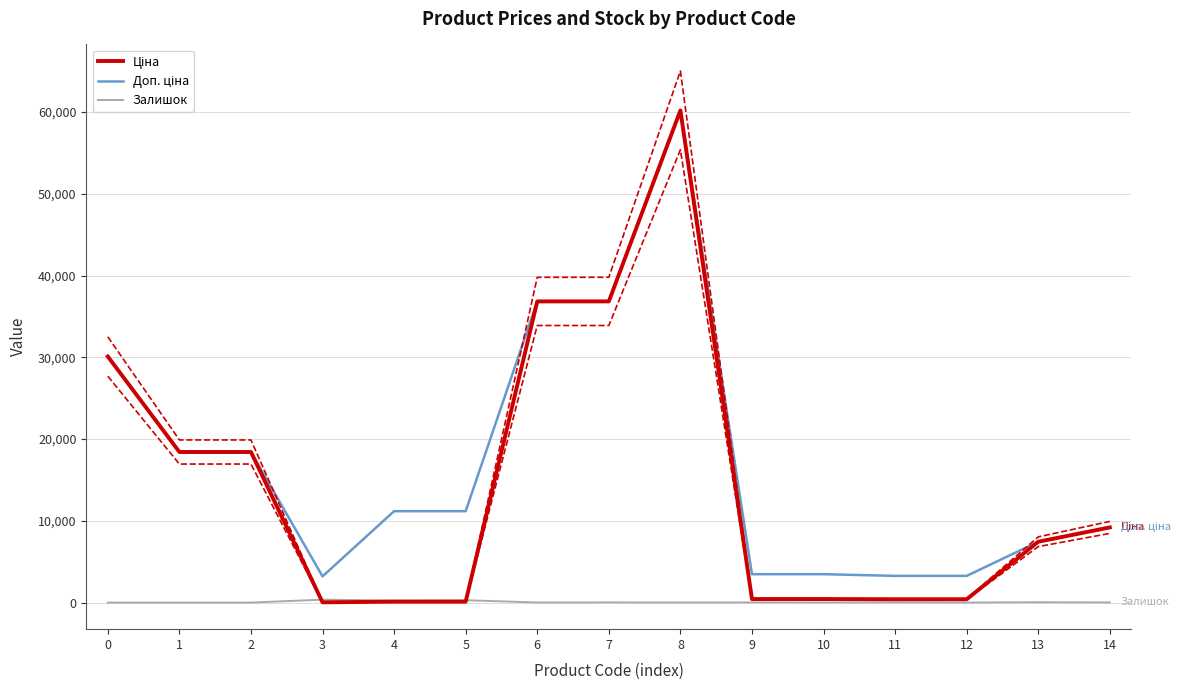

How many series are shown in this chart?

3